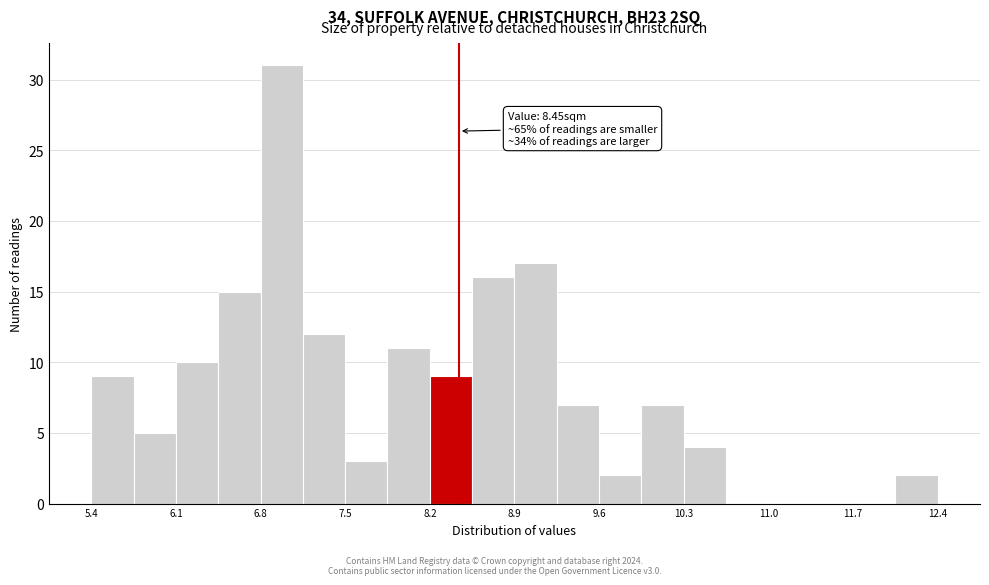

Read against the x-axis, roughly where is the centre of the tallest bar?

7.0